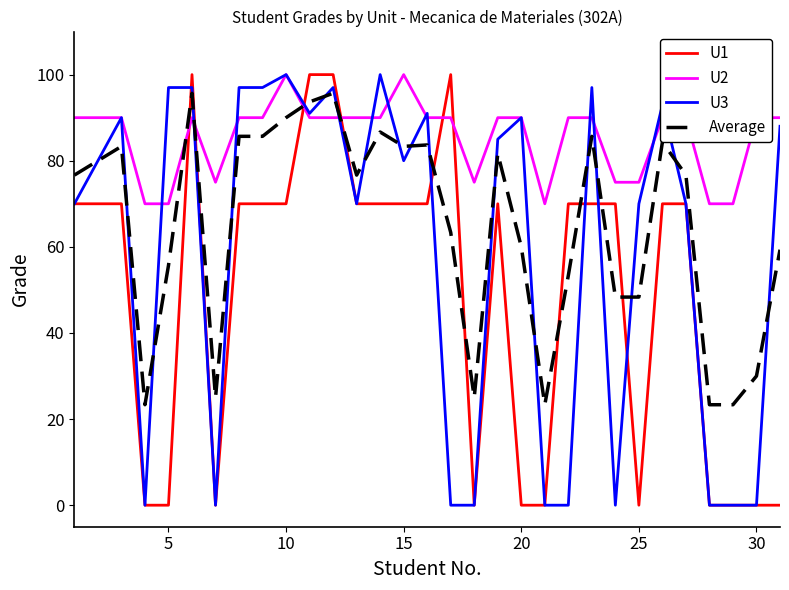

What is the minimum value for U2?

70.0